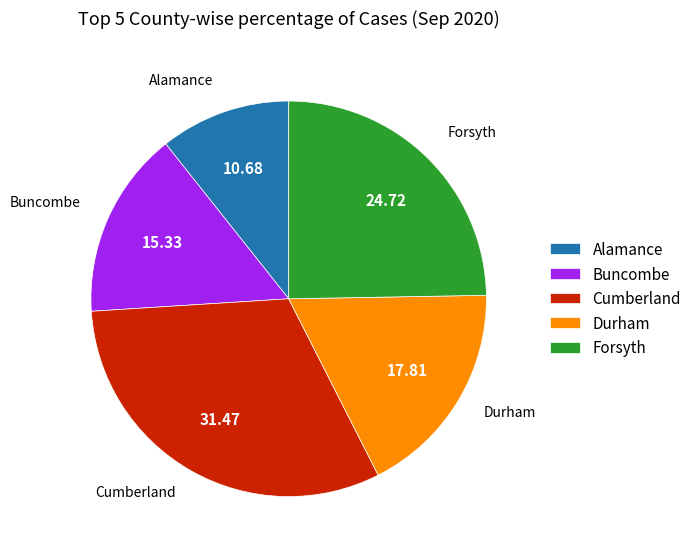

Is the sum of Durham and Cumberland greater than half?

No